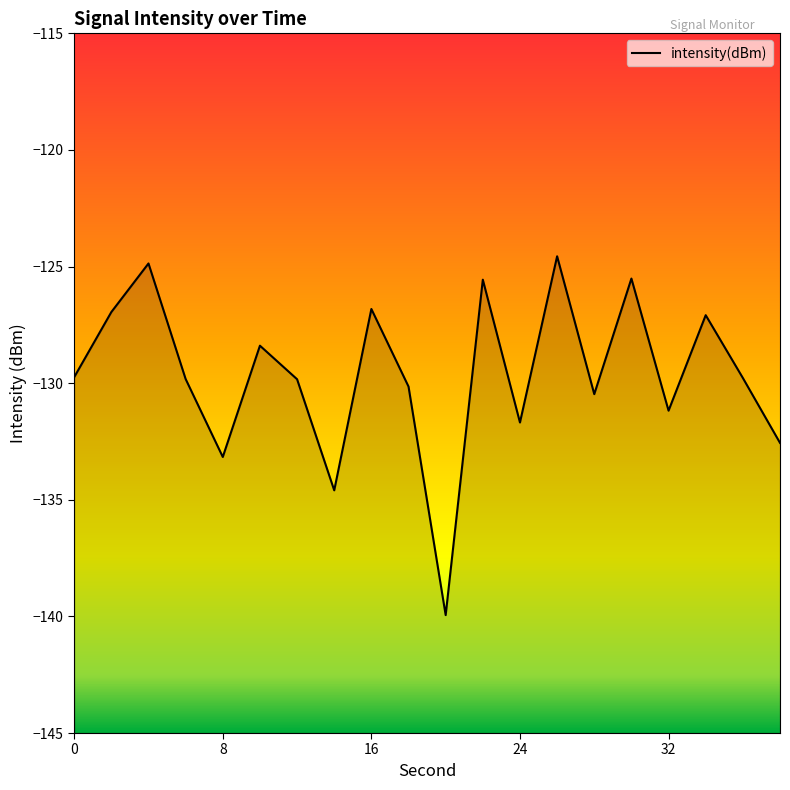

Read the value at 0.

-129.7